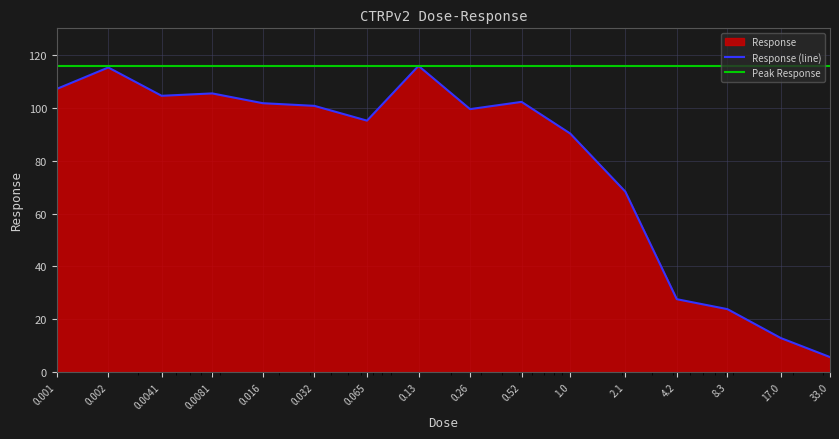

What is the difference between the maximum and minimum values?

110.1